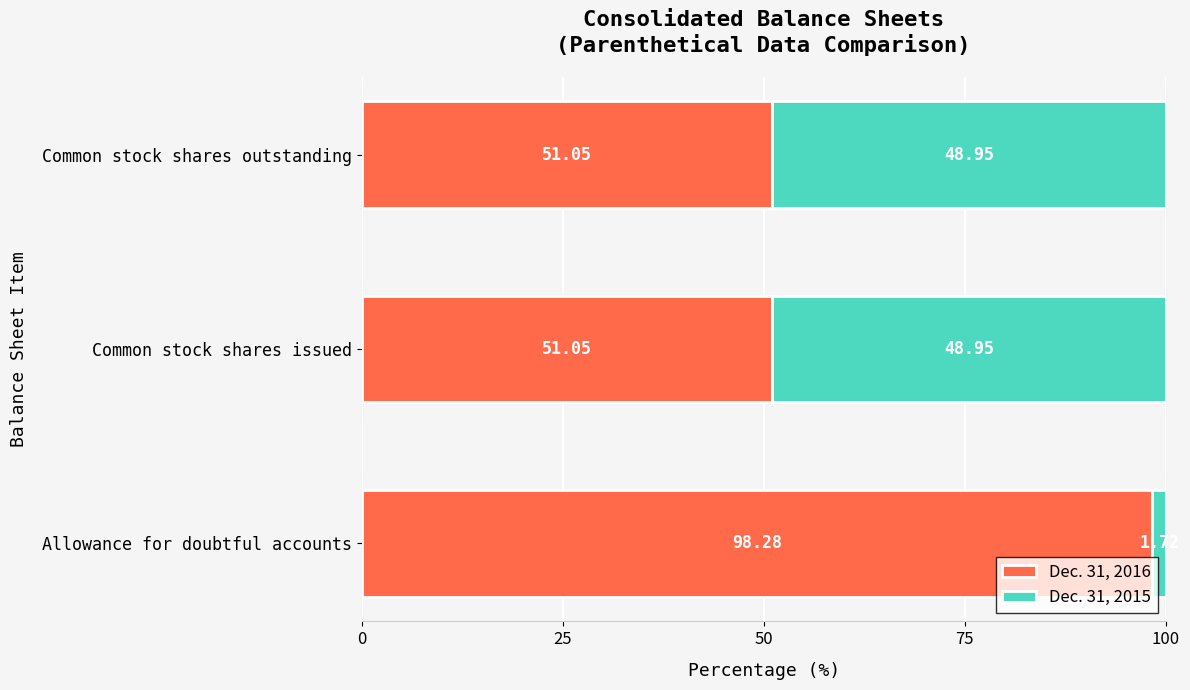

At which label does Dec. 31, 2016 reach its peak?

Allowance for doubtful accounts